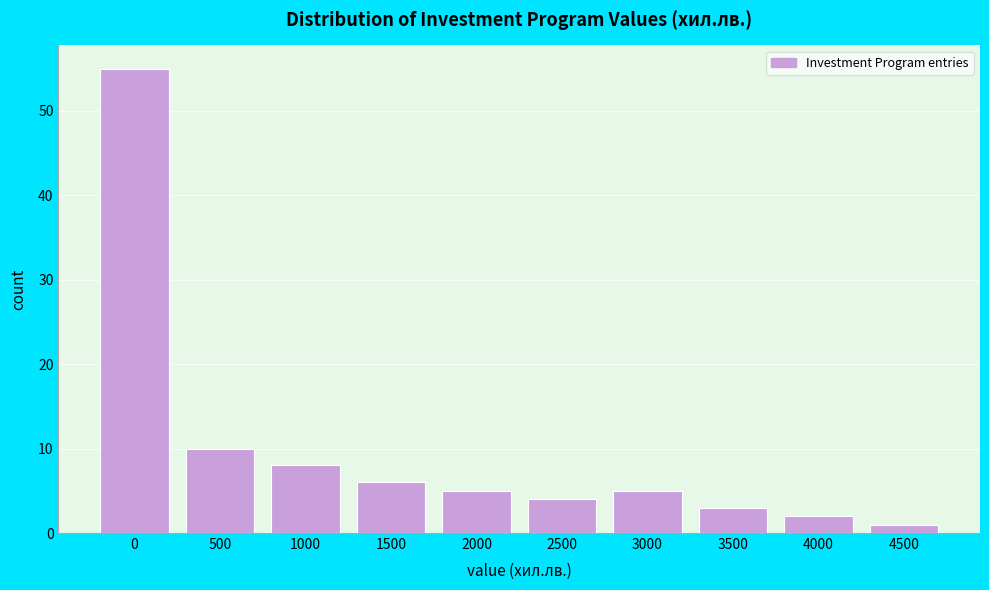

Reading left to right, what are all the values shown in this chart?

55	10	8	6	5	4	5	3	2	1